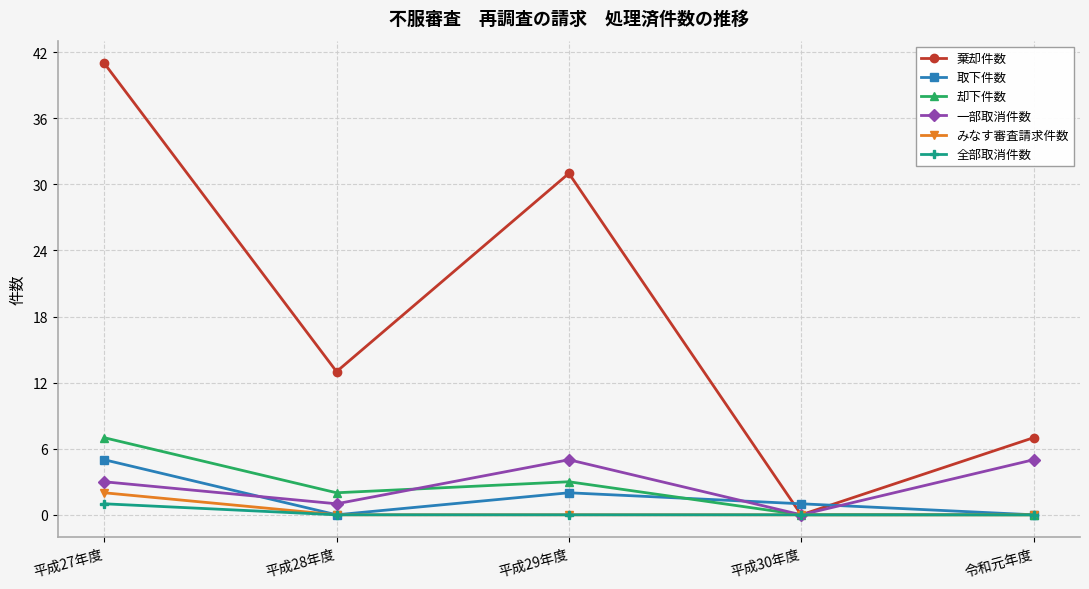

How many positive values does the 棄却件数 series have?

4